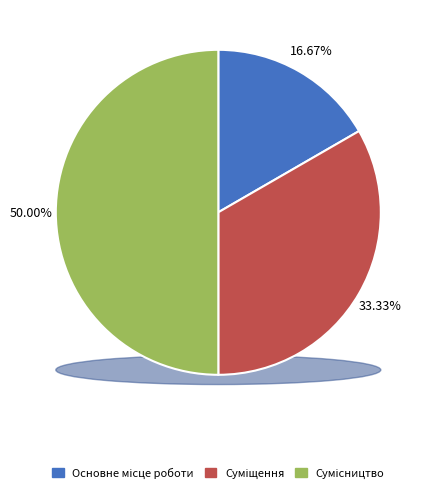

Is it true that Сумісництво is 50% of the pie?

True